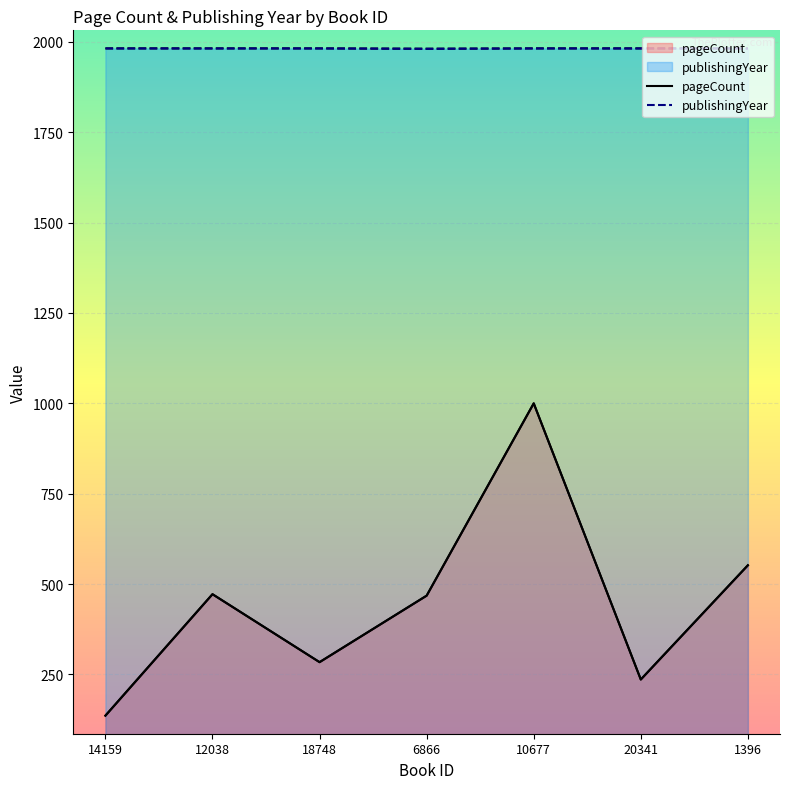

Which series changed the most between 18748 and 6866?

pageCount